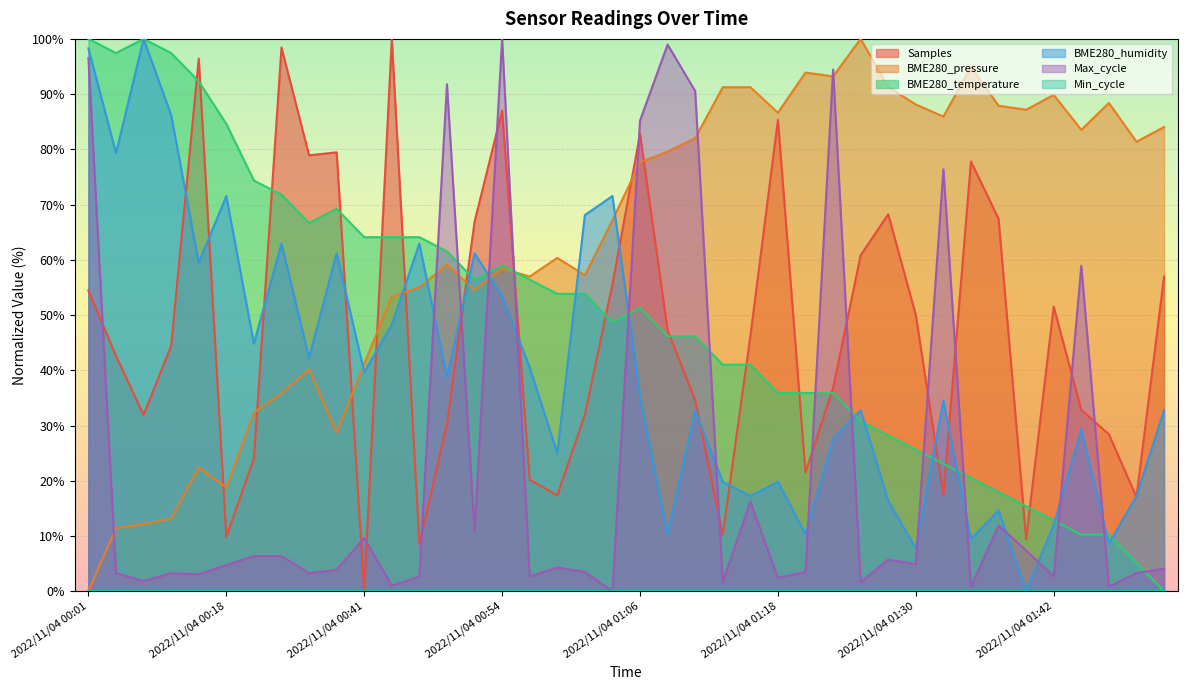

Is it true that Samples equals 83.8 at 2022/11/04 01:25?

False